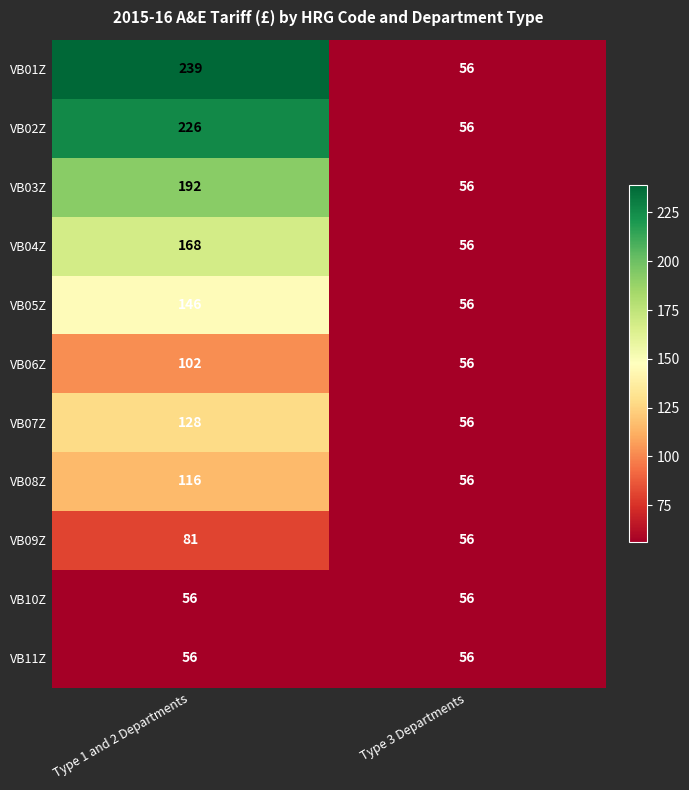

What is the approximate value of VB06Z at Type 3 Departments?

56